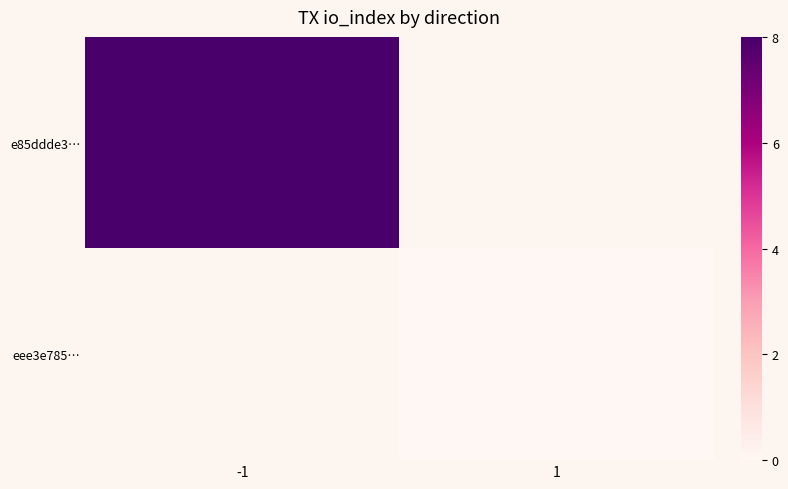

Which label corresponds to the largest value in the chart?

-1